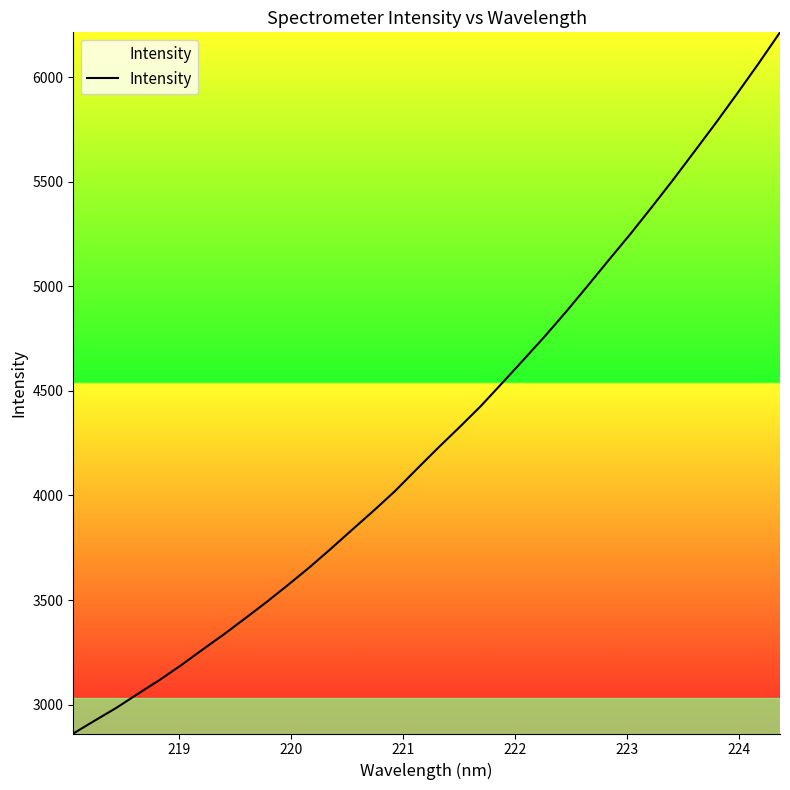

What is the difference between the maximum and minimum values?

3351.7